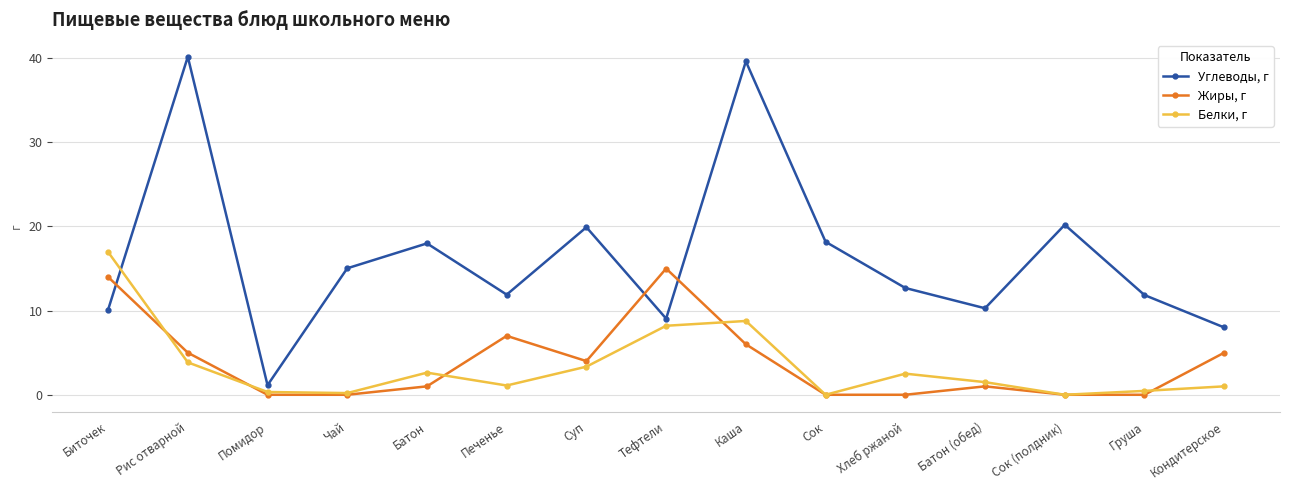

What position from the right is Сок?

6